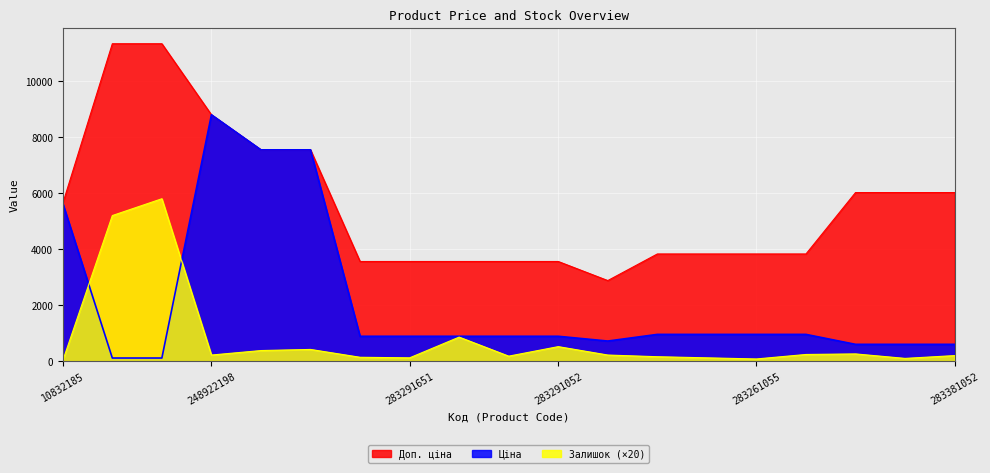

How many lines are shown in the chart?

3